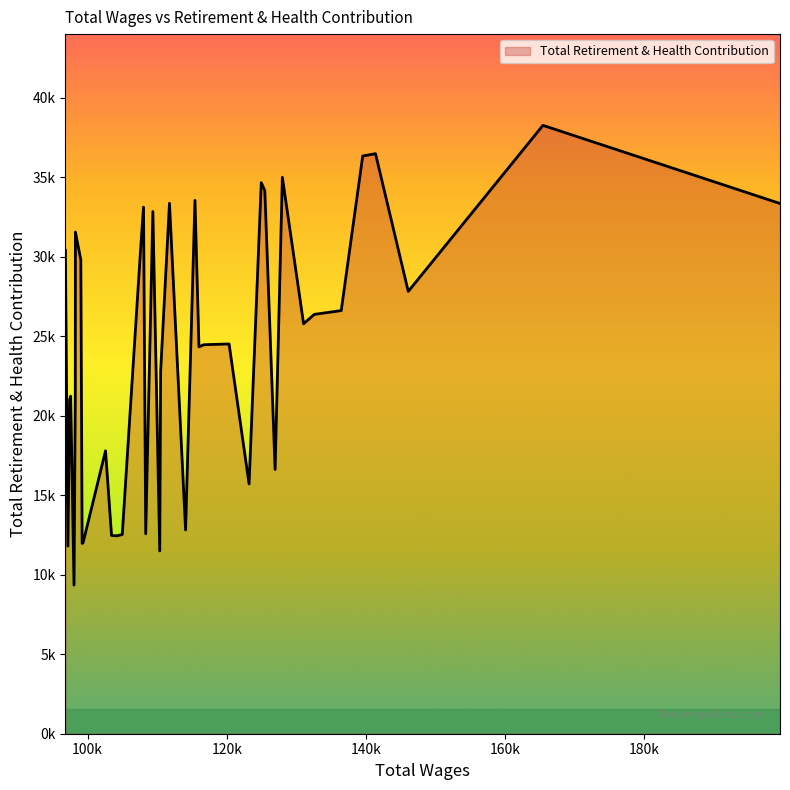

How many points are lower than both their immediate neighbors (excluding endpoints)?

11